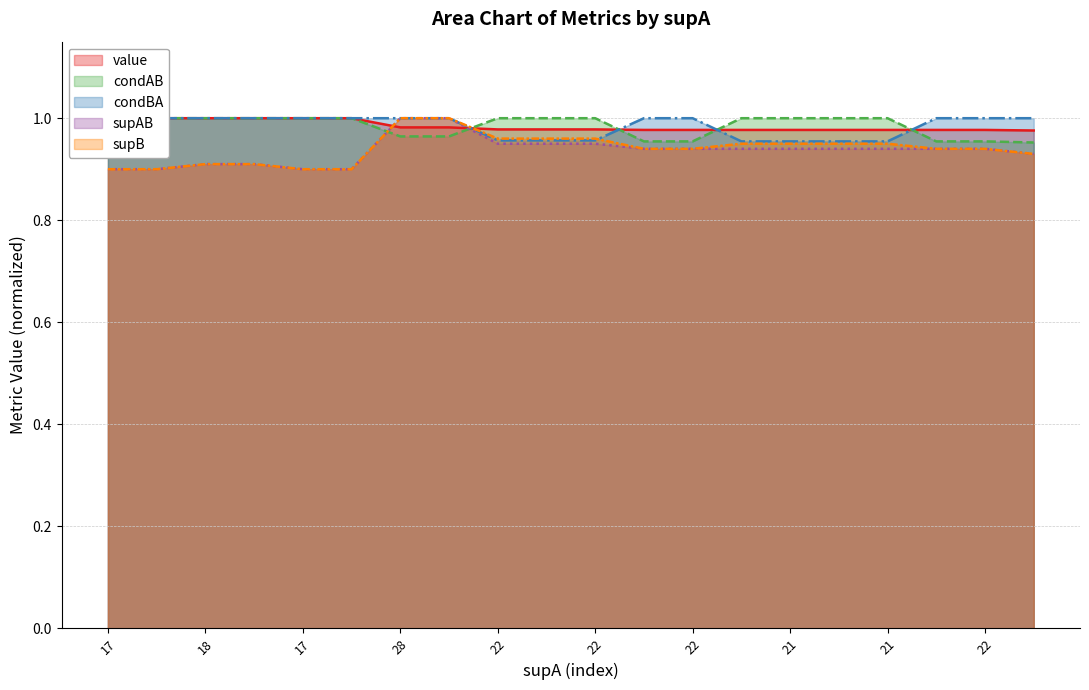

What are all the series names shown in the legend?

value, condAB, condBA, supAB, supB